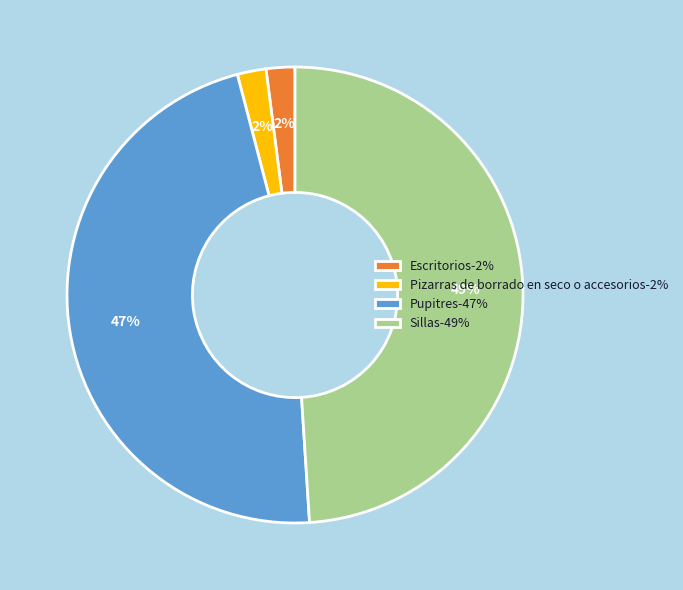

Is it true that Escritorios-2% is 2% of the pie?

True